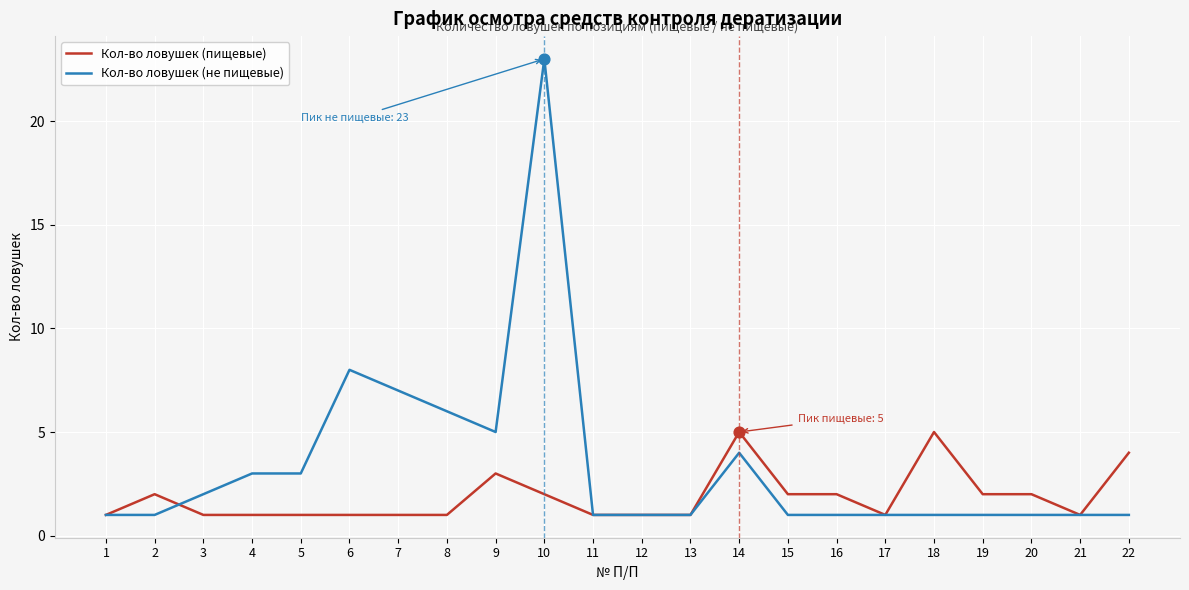

At which category is the sum across all series the highest?

10